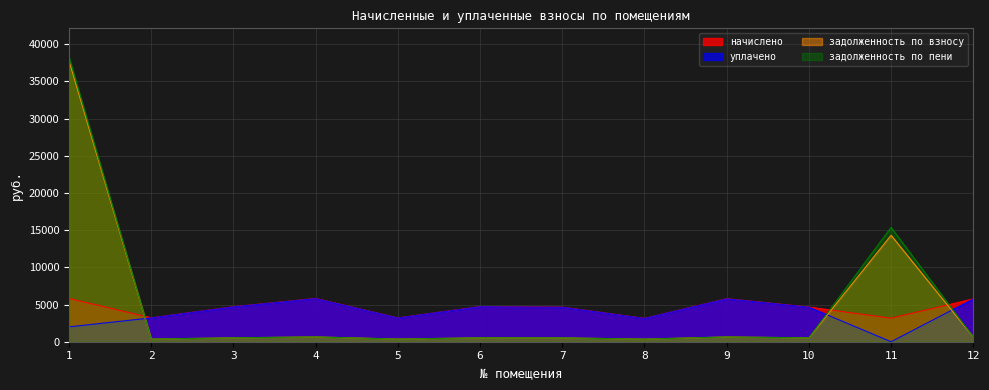

Does the chart have visible grid lines?

Yes